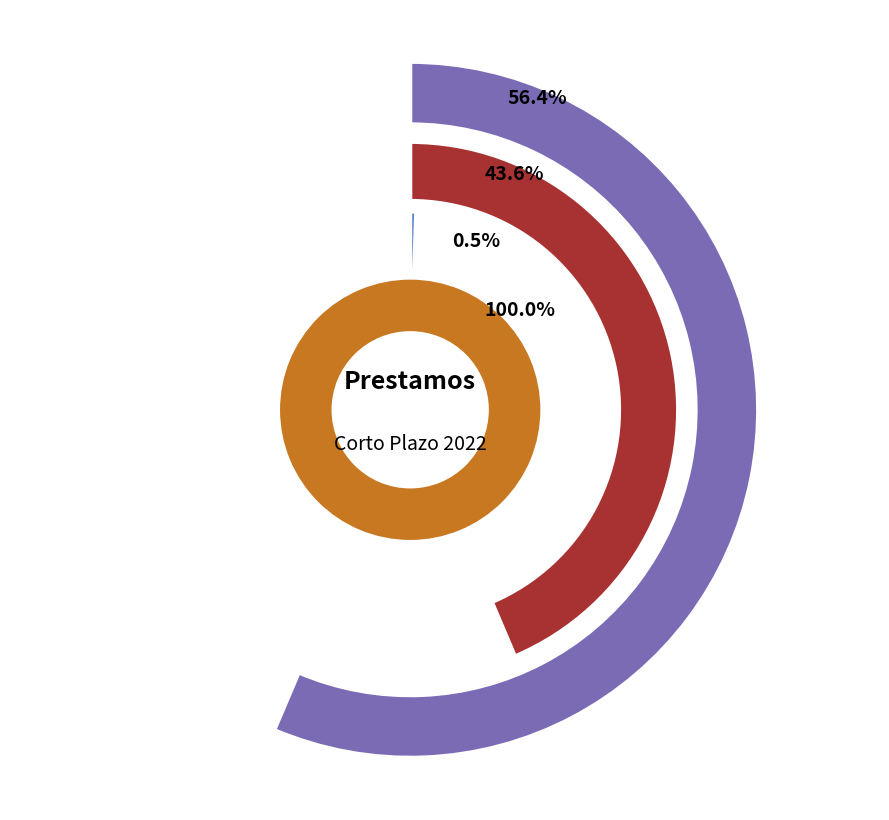

True or false: MAESTROS accounts for 43% of the total.

True